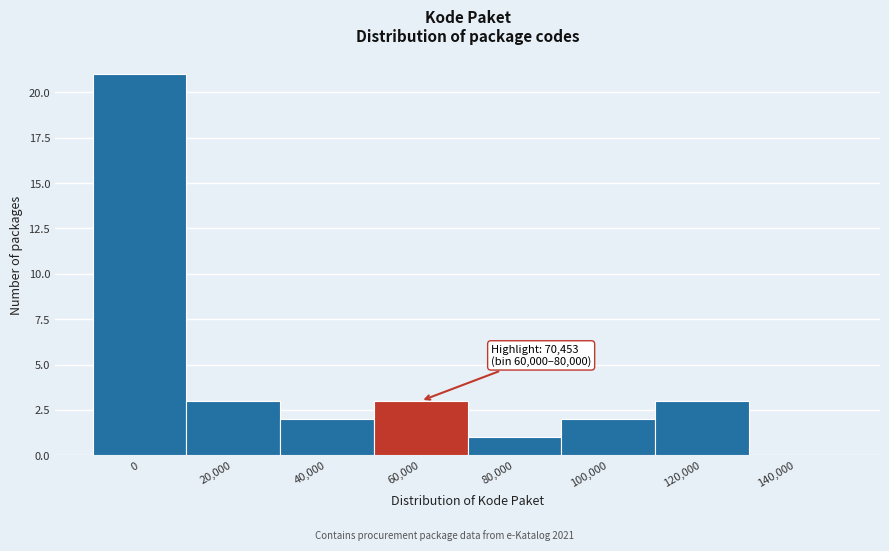

Reading right to left, transcribe all the data shown in this chart.

140,000=0	120,000=3	100,000=2	80,000=1	60,000=3	40,000=2	20,000=3	0=21